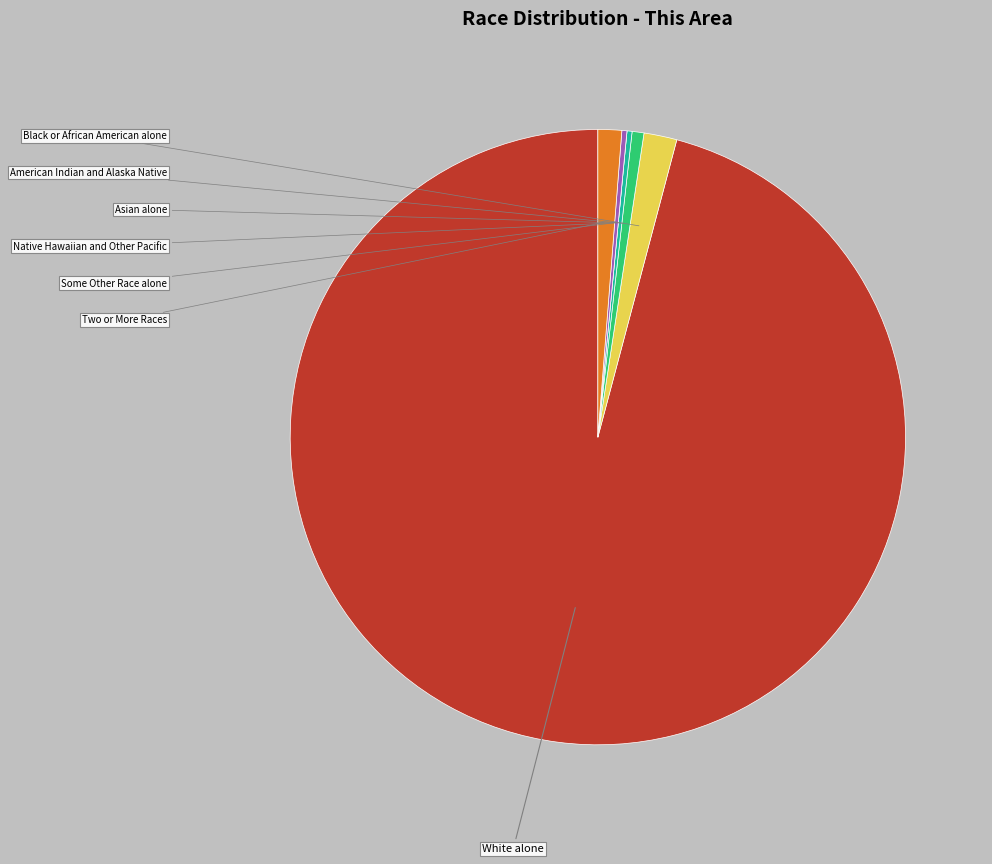

Is there a majority slice in this chart?

Yes